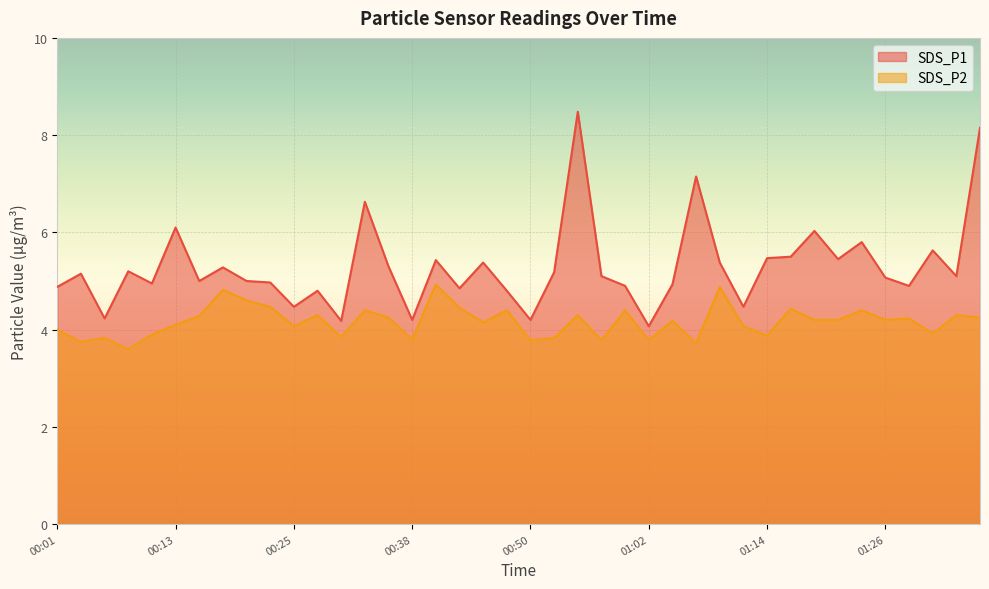

True or false: SDS_P2 has more than 0 points higher than both neighbors.

True